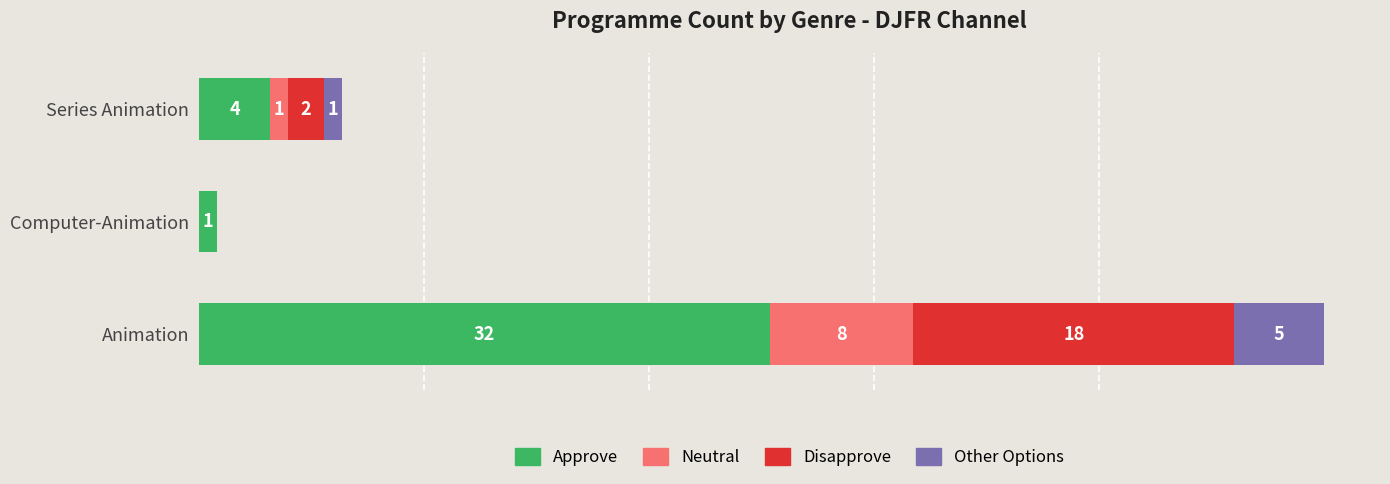

At which label does Approve reach its peak?

Animation